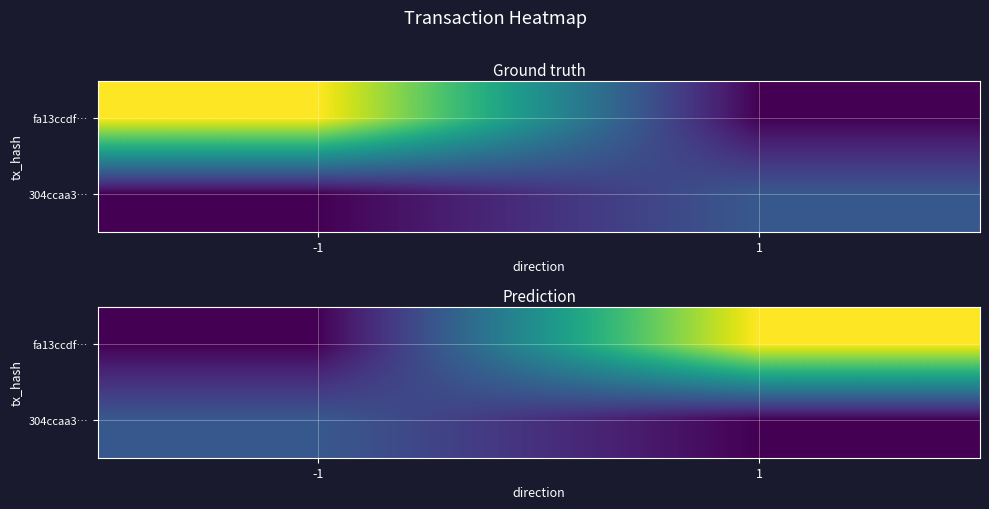

What is the average value of the fa13ccdf… series?

24